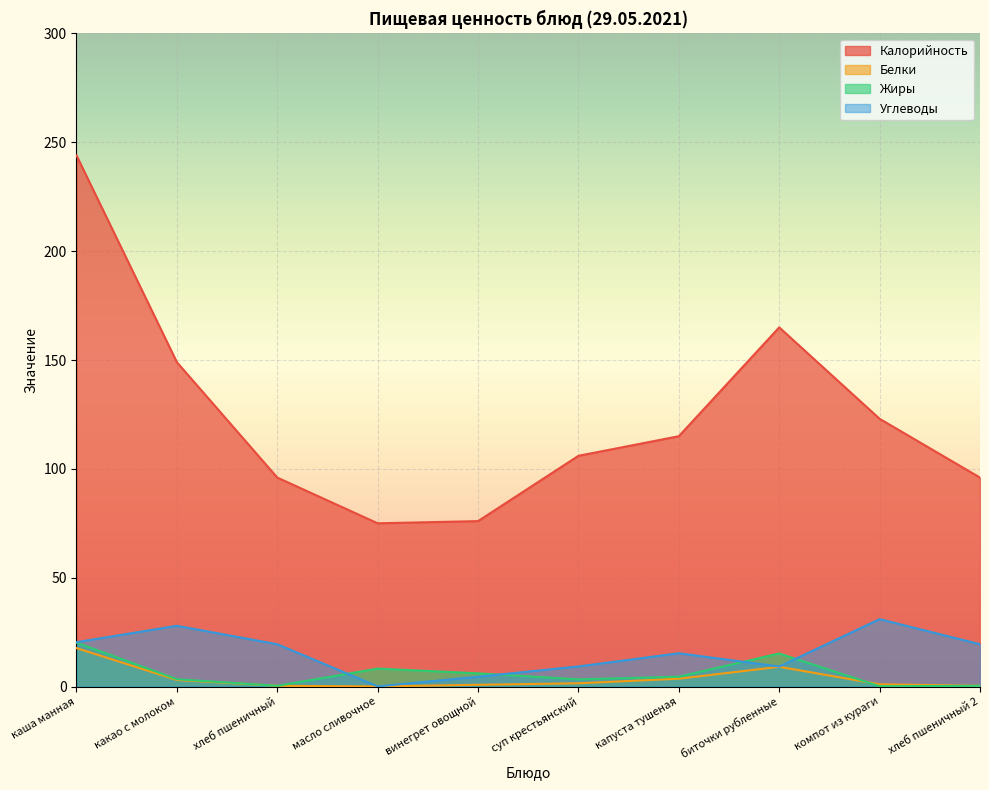

What is the label of the 7th point from the right?

масло сливочное